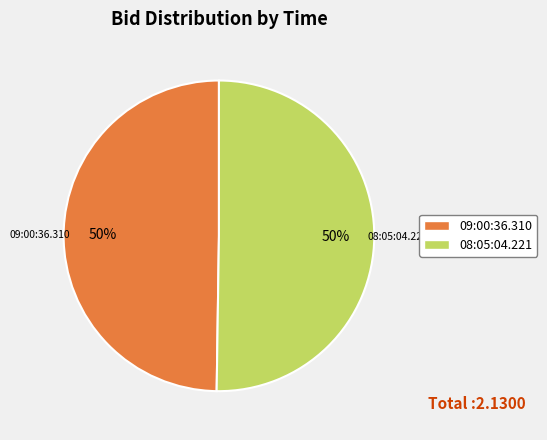

The 08:05:04.221 slice represents 50% of the pie. True or false?

True